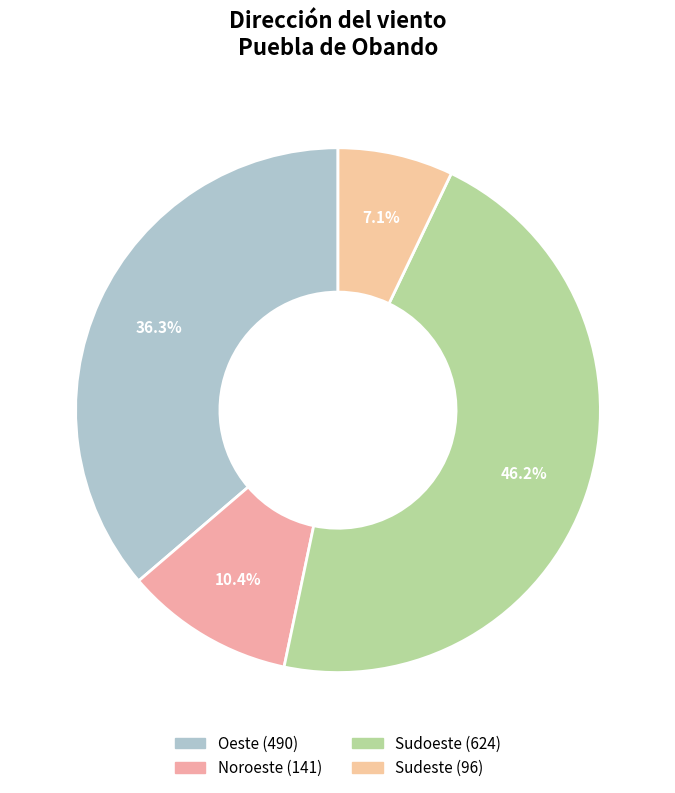

How many slices are in this pie chart?

4